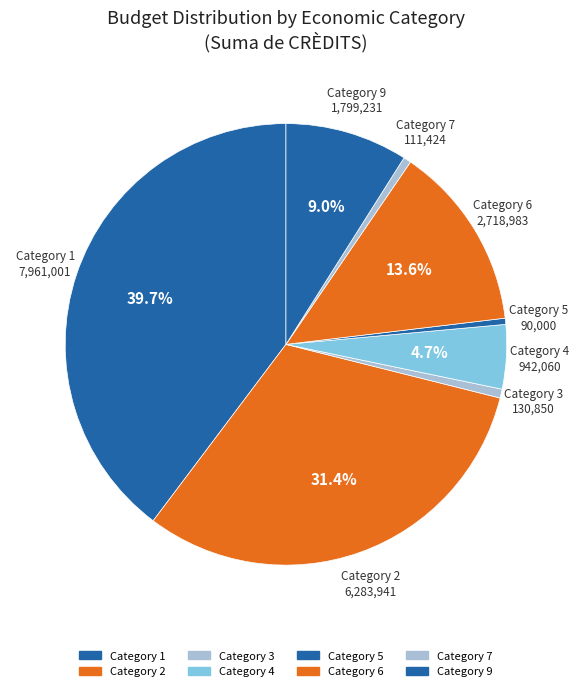

To the nearest percent, what is the average slice percentage?

12%